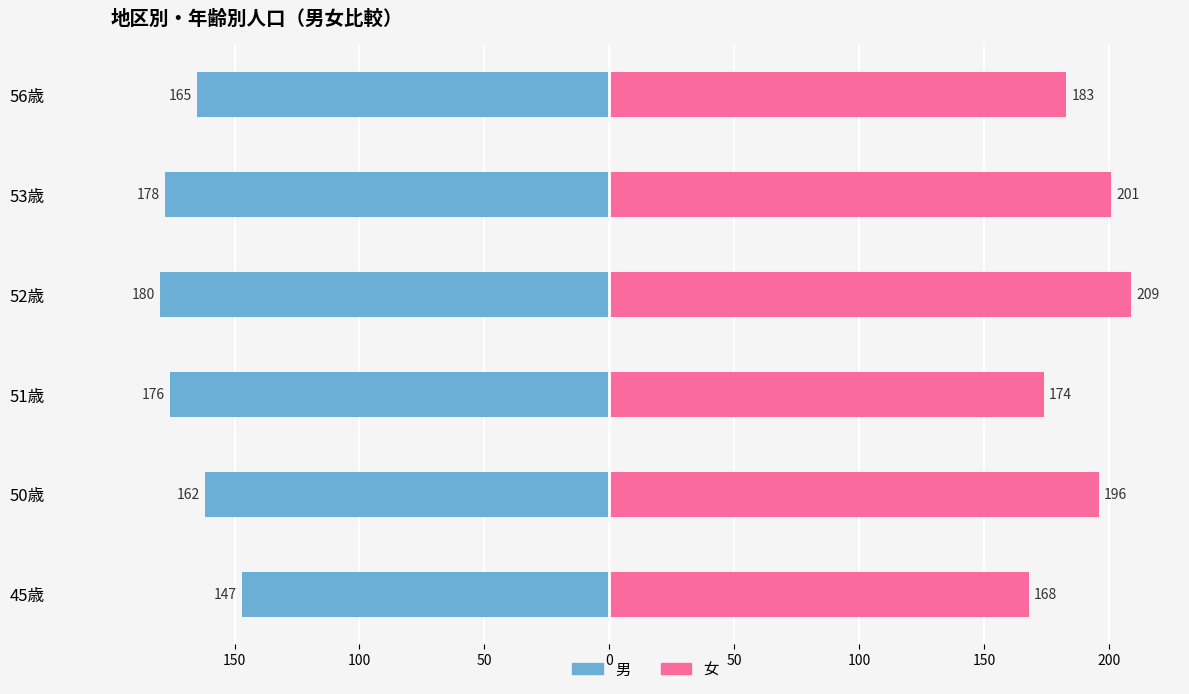

Reading left to right, extract all data points from this chart.

男: -147	-162	-176	-180	-178	-165
女: 168	196	174	209	201	183